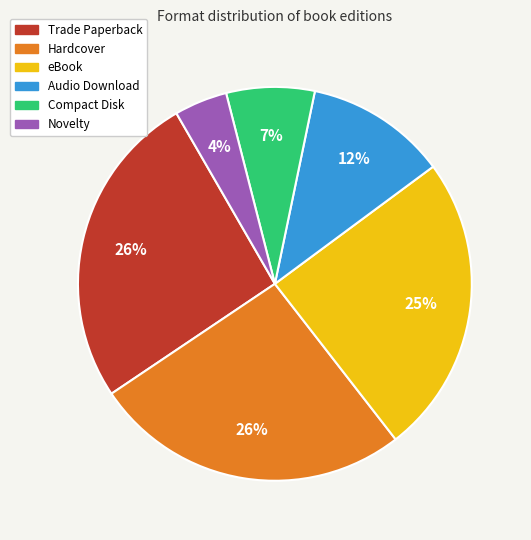

To the nearest percent, what is the difference between the largest and smallest slice percentages?

22%